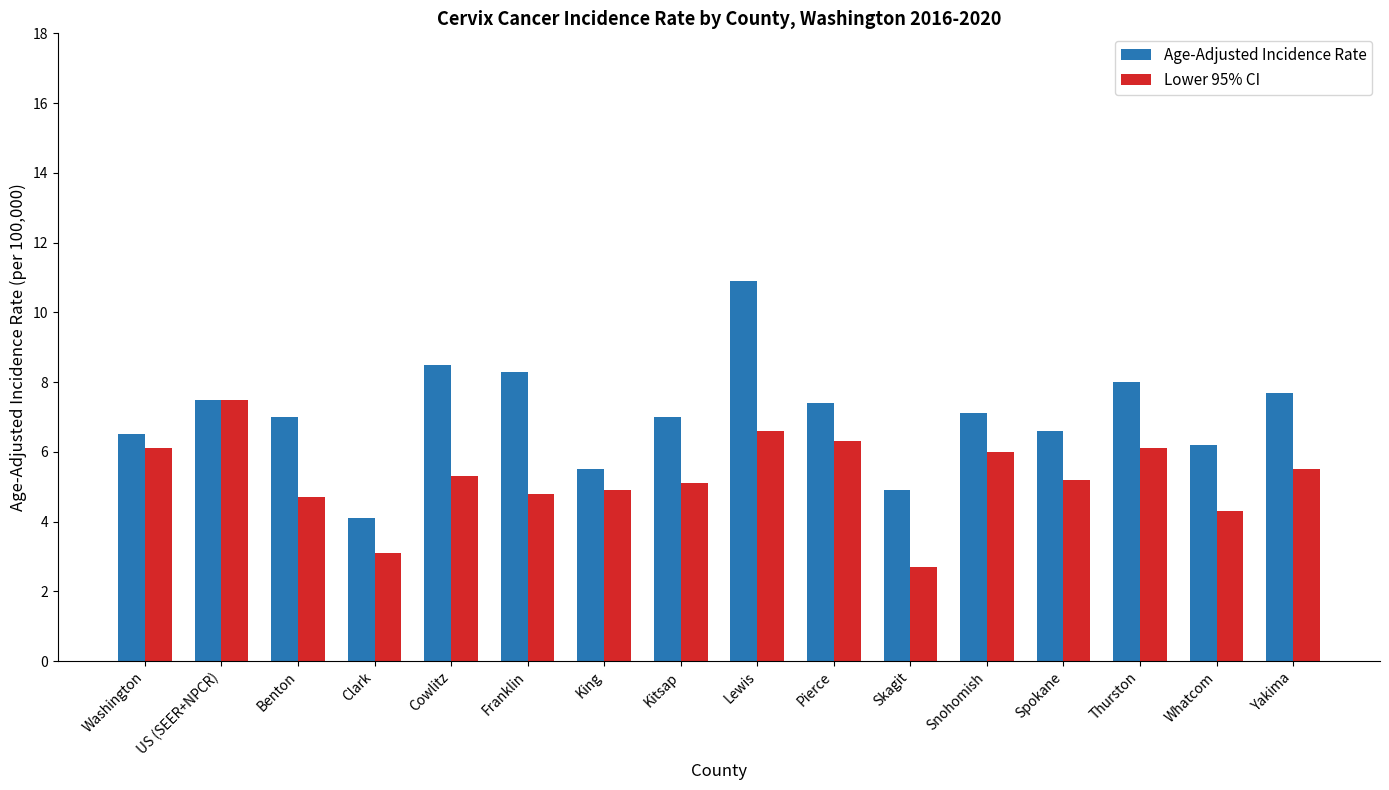

At which category is the sum across all series the highest?

Lewis